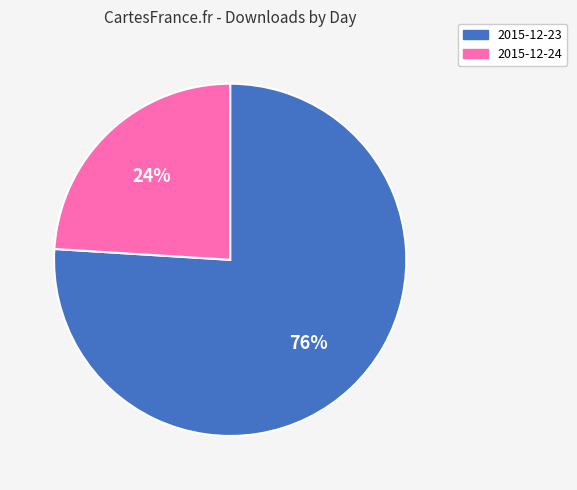

Does any single category account for the majority?

Yes